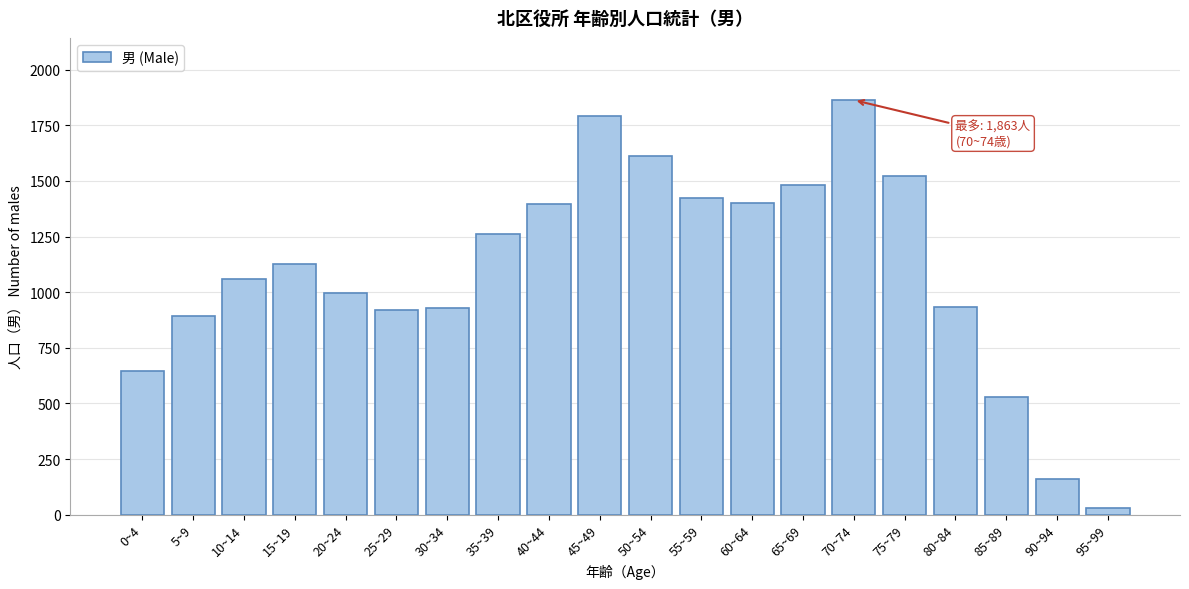

What value does the data have at 55~59?

1424